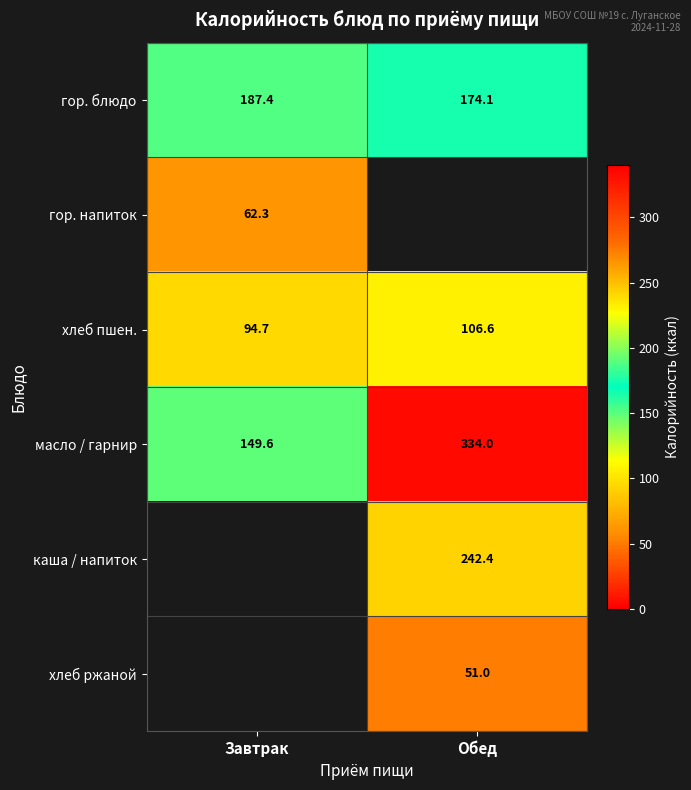

Is the value of хлеб ржаной at Обед greater than the value of хлеб пшен. at Обед?

No